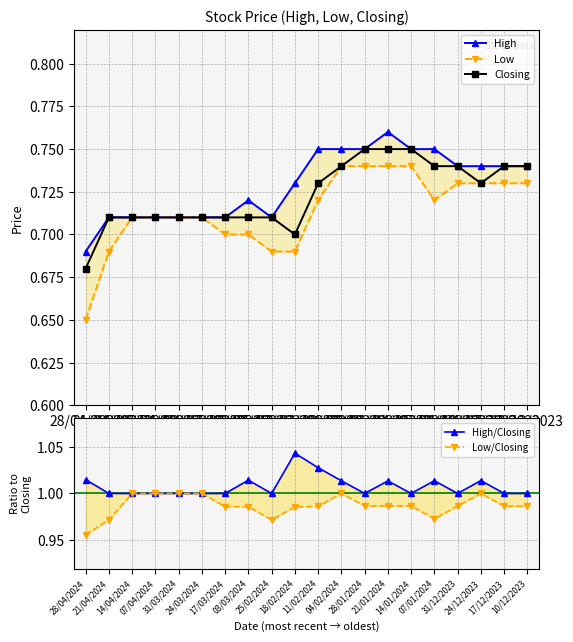

True or false: High and Low/Closing intersect in this chart.

False